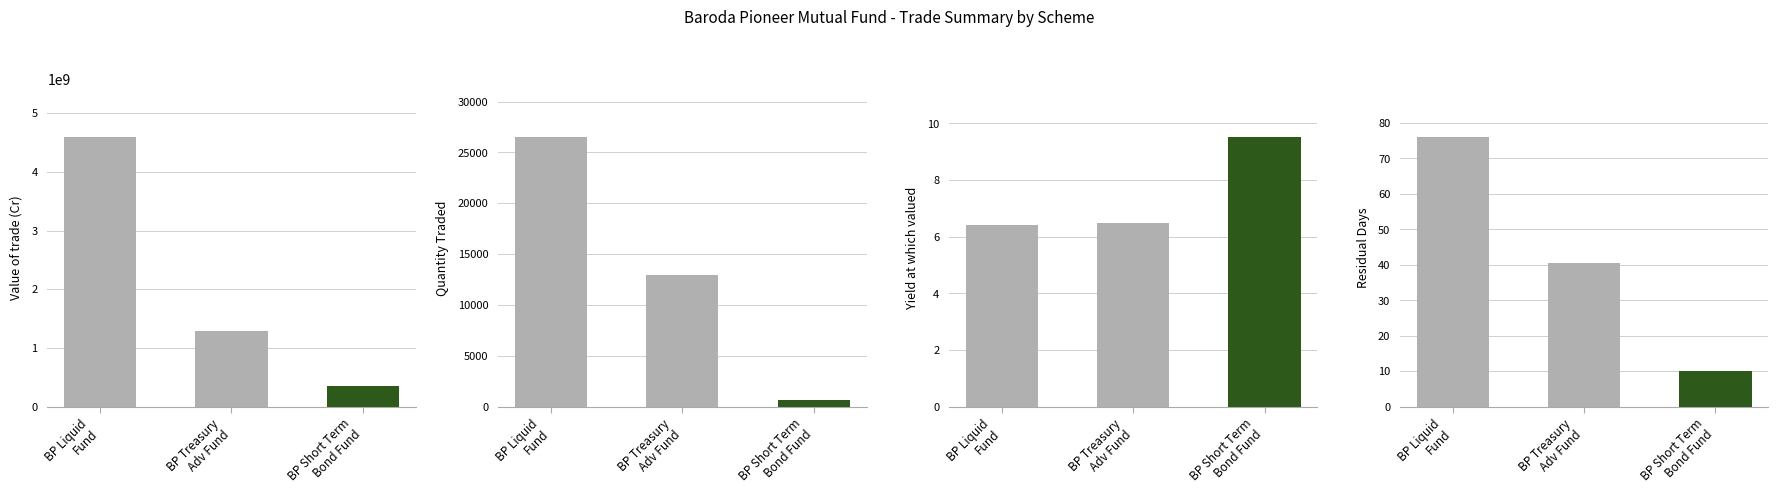

Which series has the largest range (max minus min)?

Value of trade (Cr)